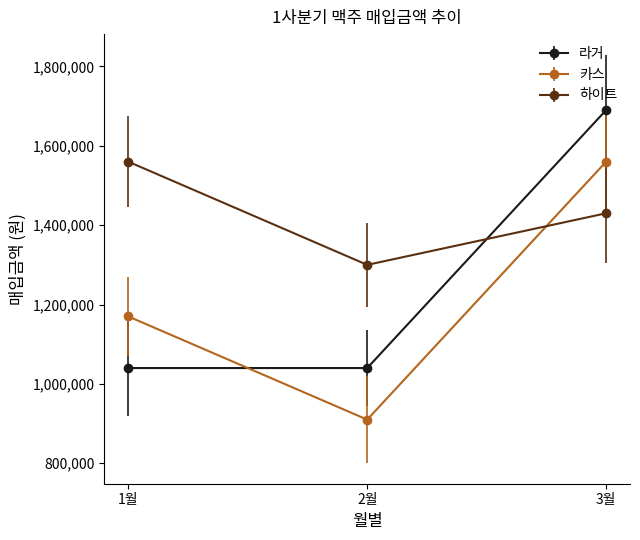

What is the smallest value displayed?

910000